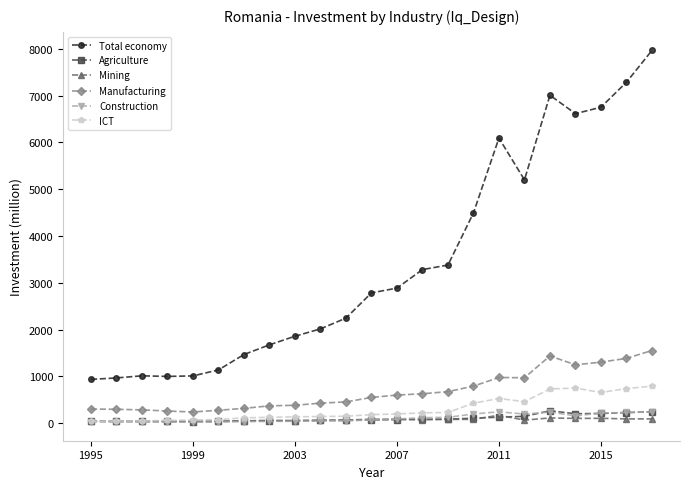

Which series has the widest spread of values?

Total economy